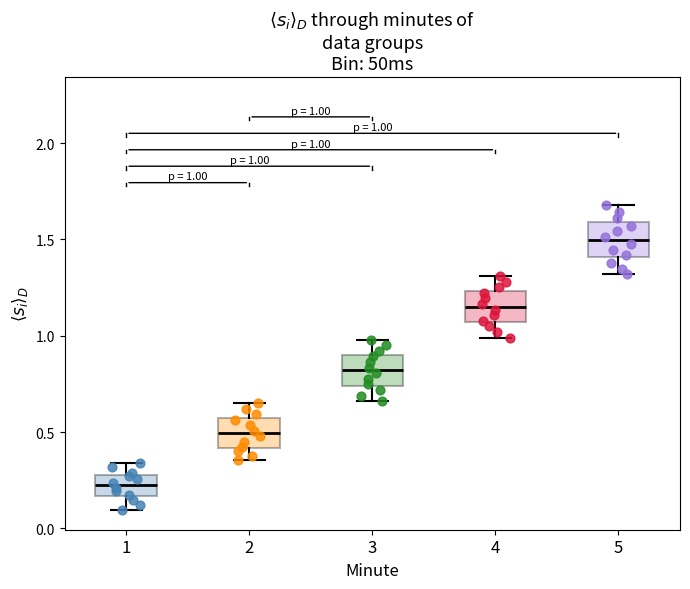

Which box's median line is the highest?

5